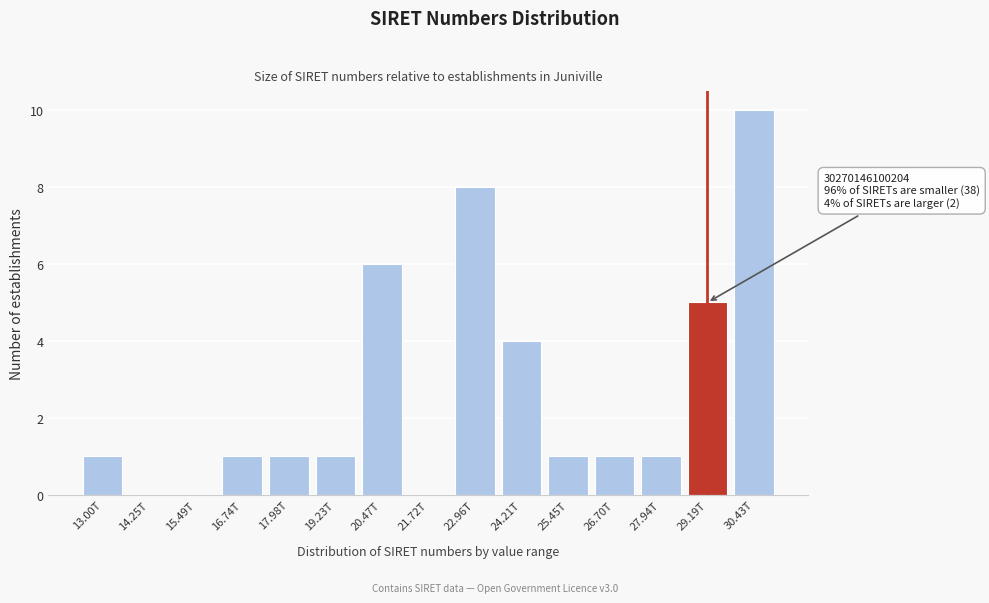

Reading left to right, extract all data points from this chart.

13.00T=1	14.25T=0	15.49T=0	16.74T=1	17.98T=1	19.23T=1	20.47T=6	21.72T=0	22.96T=8	24.21T=4	25.45T=1	26.70T=1	27.94T=1	29.19T=5	30.43T=10